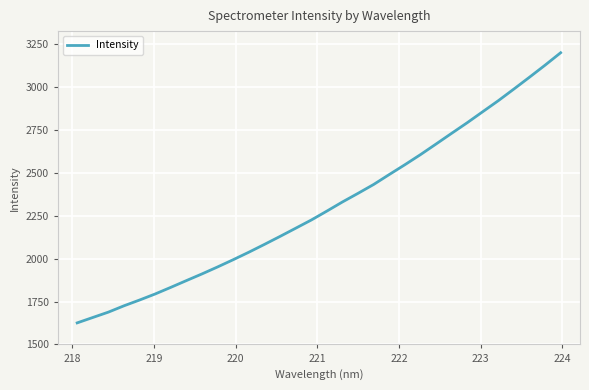

How many values are below 2277?

16